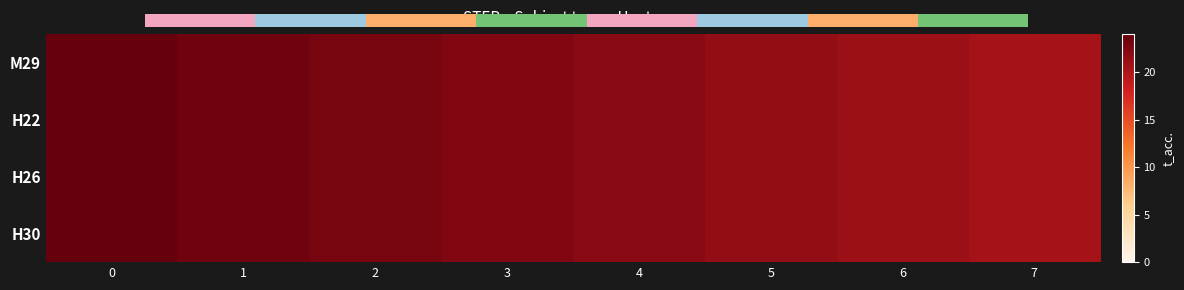

What is the difference between the maximum and minimum values in the H22 series?

3.5